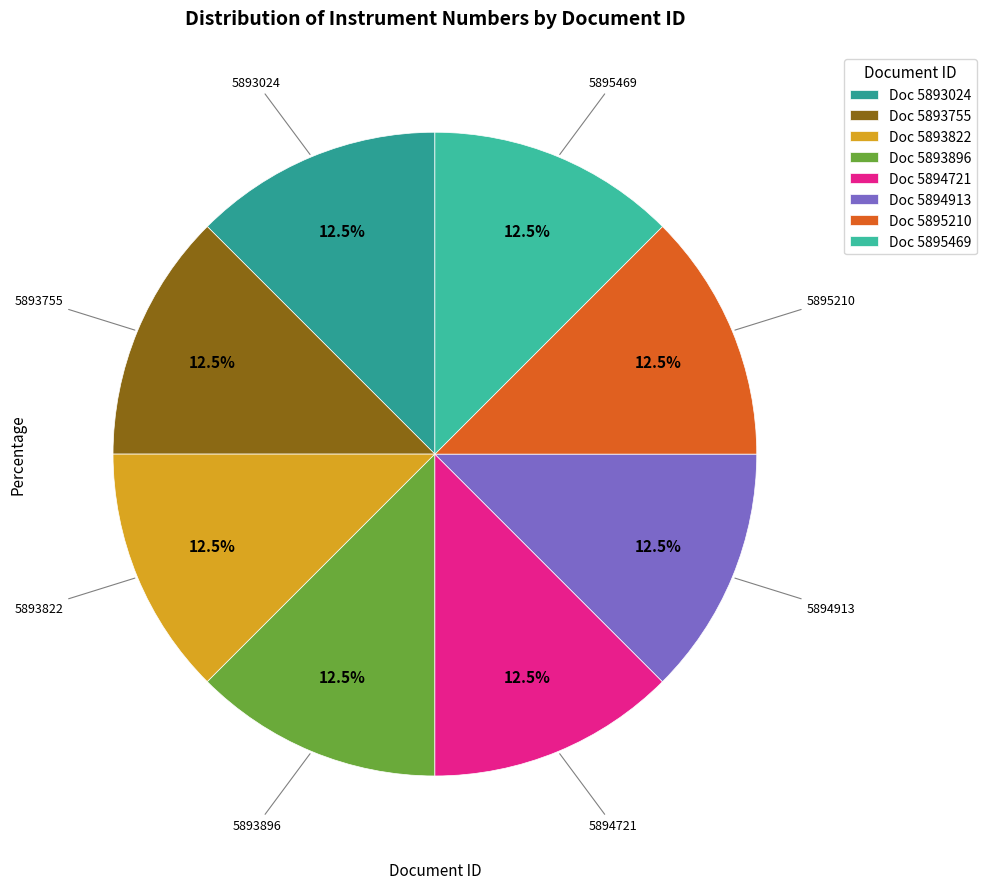

Count the number of slices in the pie.

8